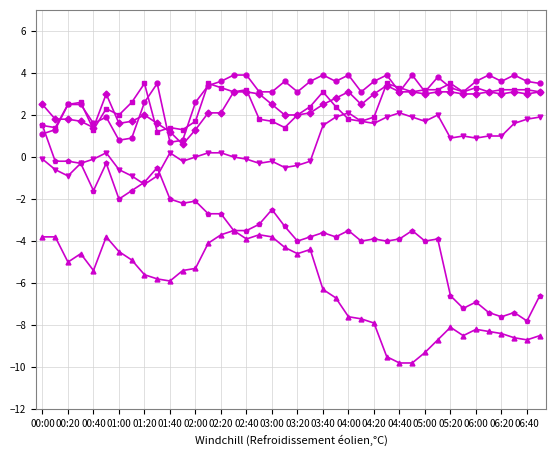

What is the smallest value displayed?

-9.8